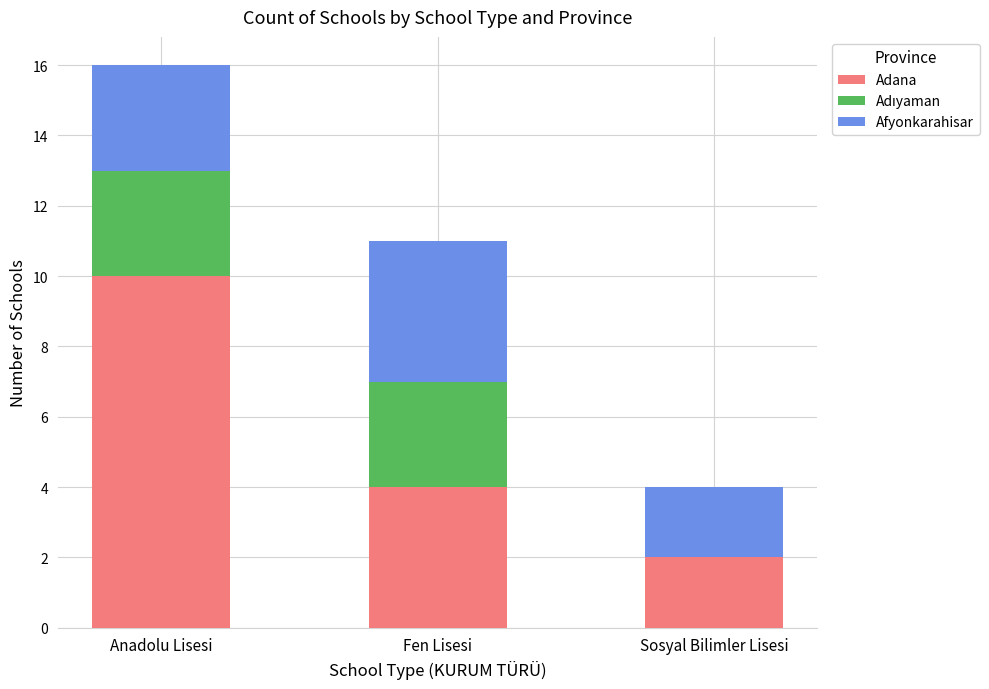

The value of Adana at Anadolu Lisesi is 4. True or false?

False